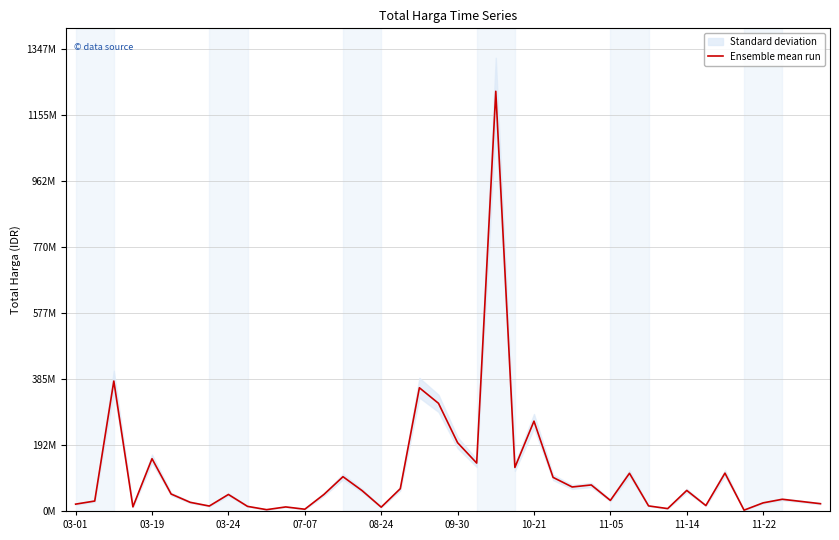

What is the greatest value displayed?

1224682000